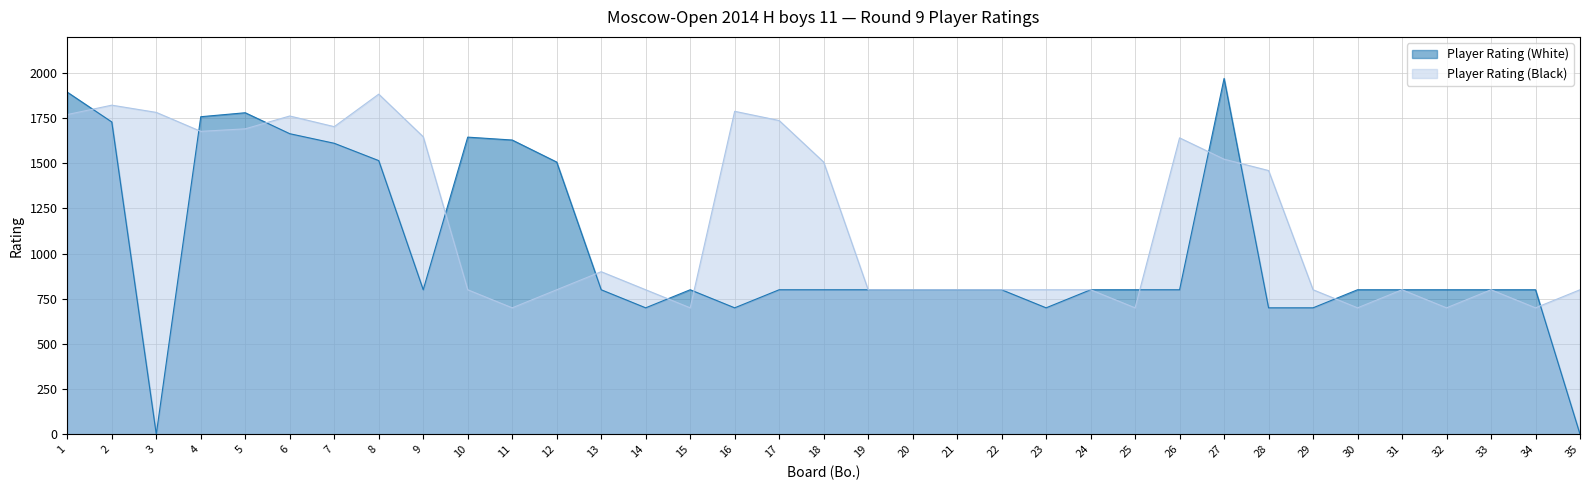

Between 24 and 27, which series saw the biggest shift?

Player Rating (White)